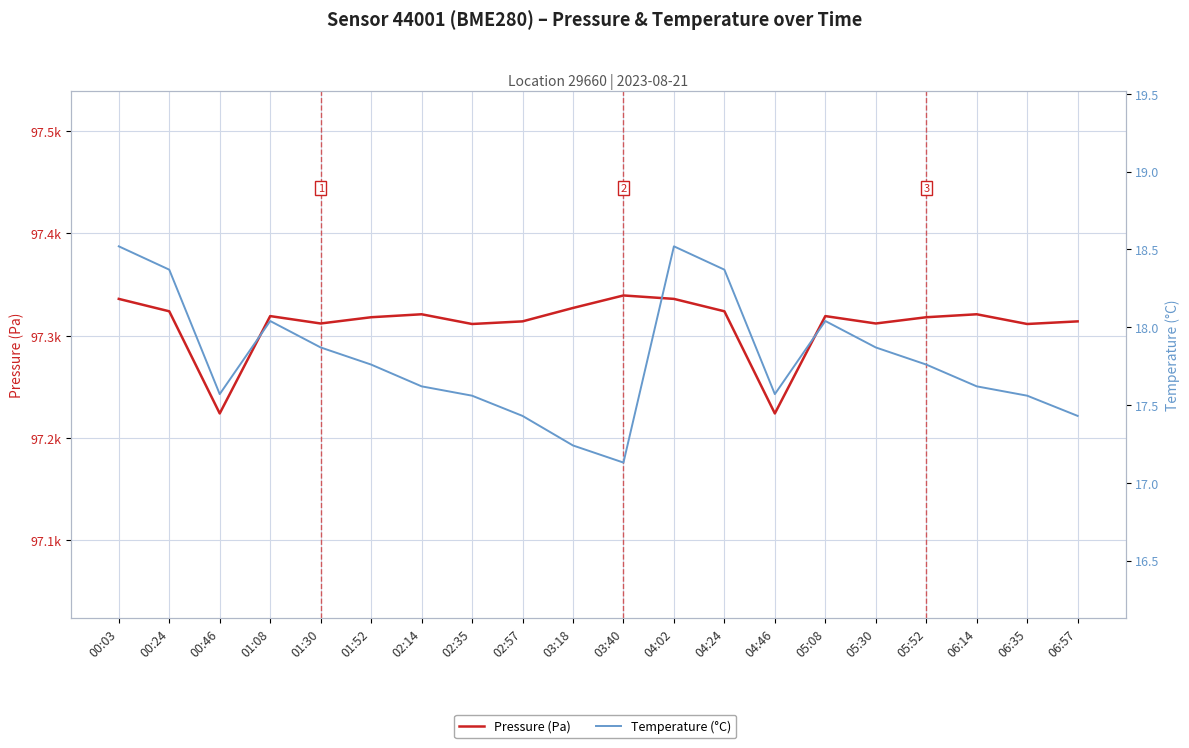

What is the total value across all series at 03:40?

97356.5